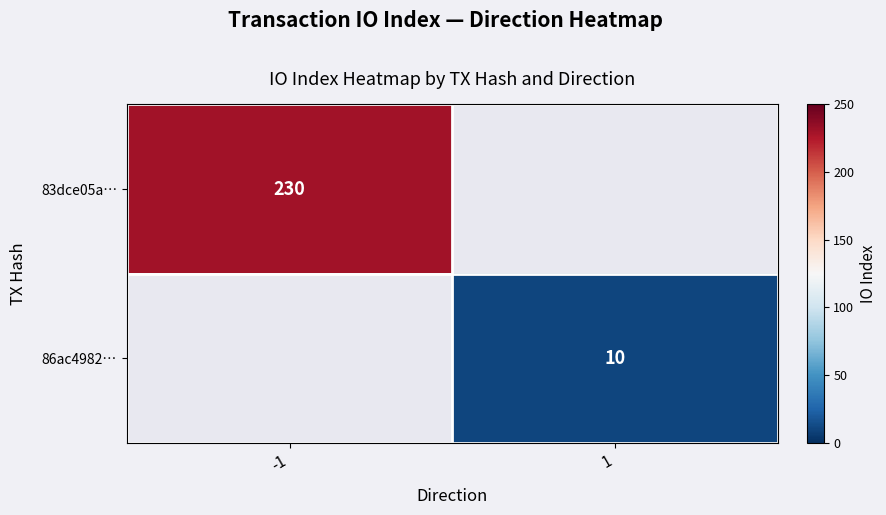

True or false: 83dce05a… has a value of 119 at -1.

False